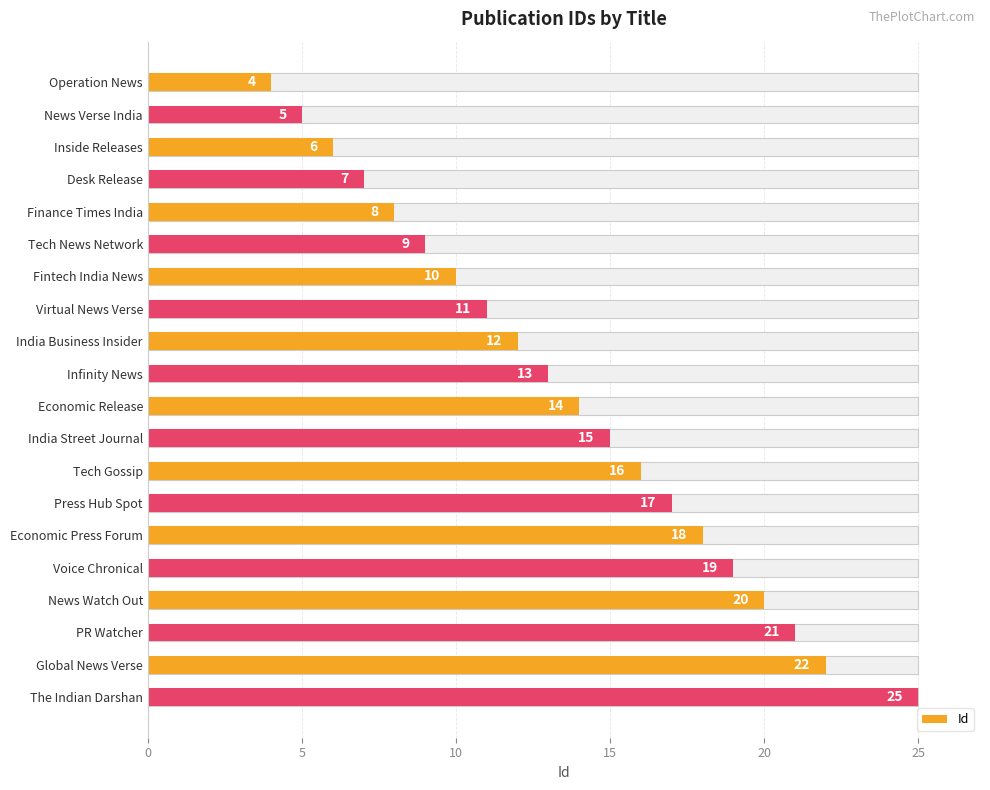

What is the sum of all values?

272